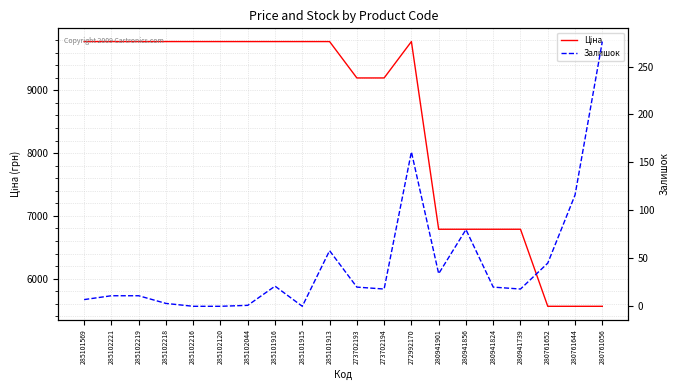

Reading right to left, list all the values displayed in this chart.

Ціна: 5560.3	5560.3	5560.3	6787.1	6787.1	6787.1	6787.1	9775.5	9196.3	9196.3	9775.5	9775.5	9775.5	9775.5	9775.5	9775.5	9775.5	9775.5	9775.5	9775.5
Залишок: 276.0	116.0	45.0	18.0	20.0	80.0	34.0	161.0	18.0	20.0	58.0	0.0	21.0	1.0	0.0	0.0	3.0	11.0	11.0	7.0